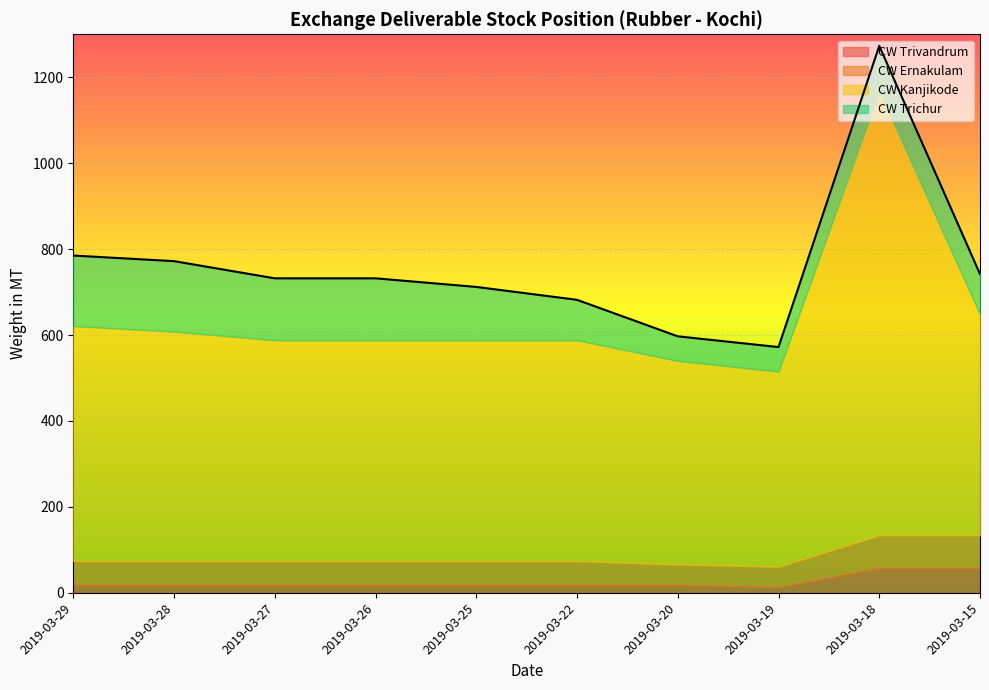

True or false: CW Ernakulam and CW Trivandrum intersect in this chart.

False